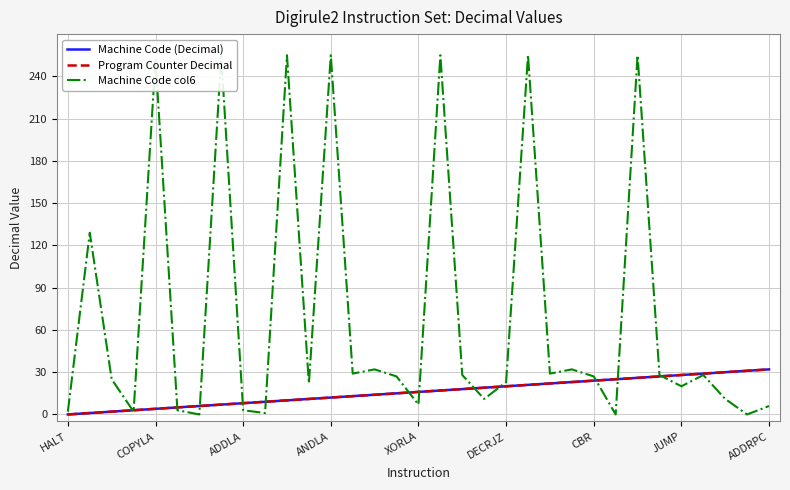

Does the chart have visible grid lines?

Yes